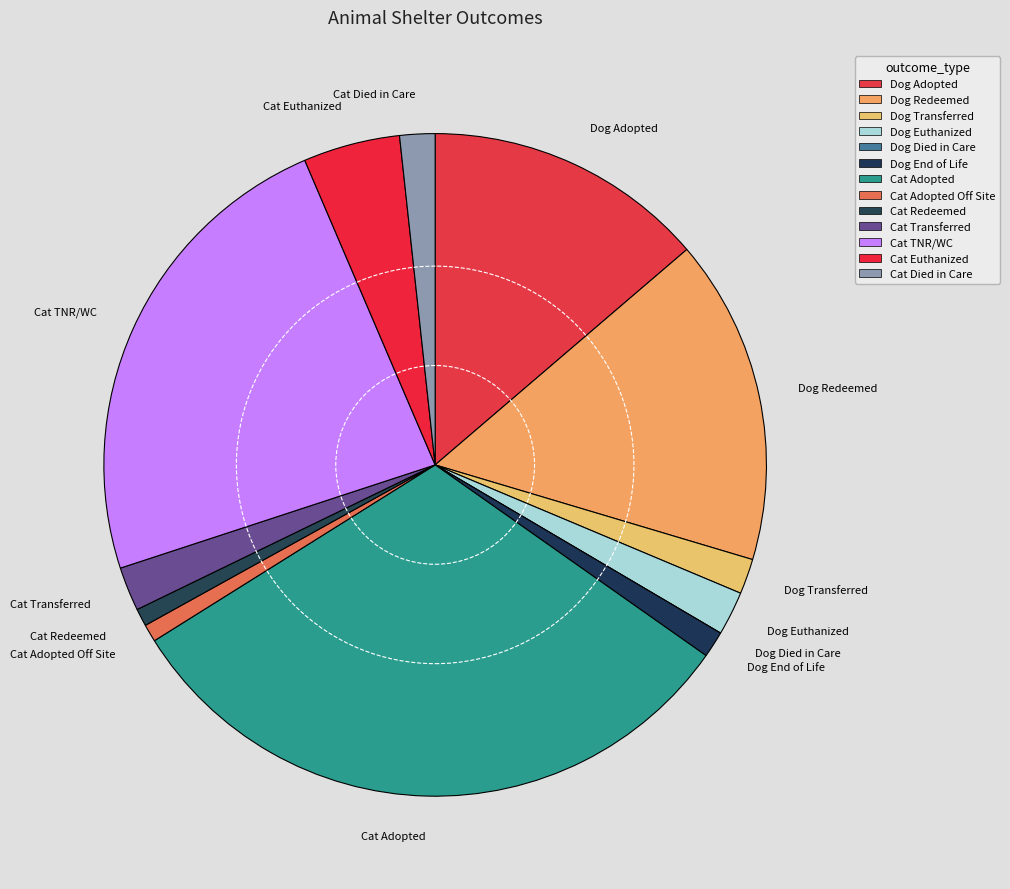

Is there any slice that represents more than half of the pie?

No